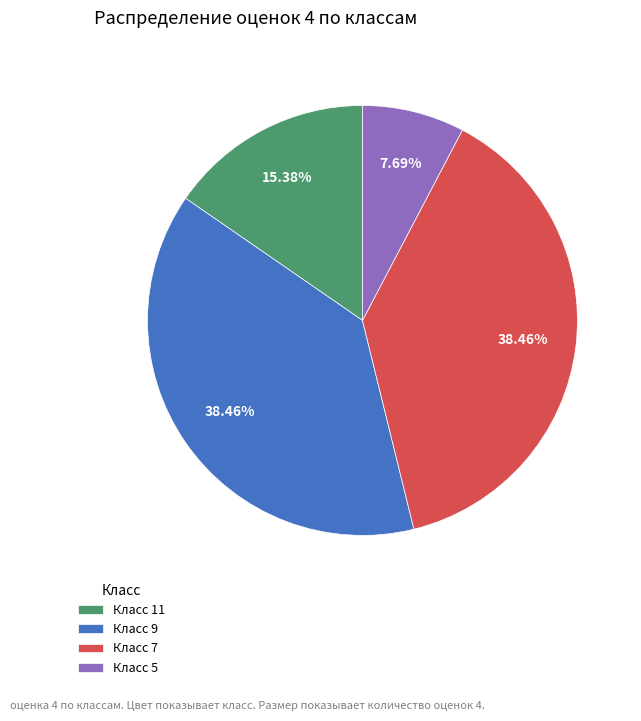

Combined, do Класс 5 and Класс 11 account for over 50%?

No